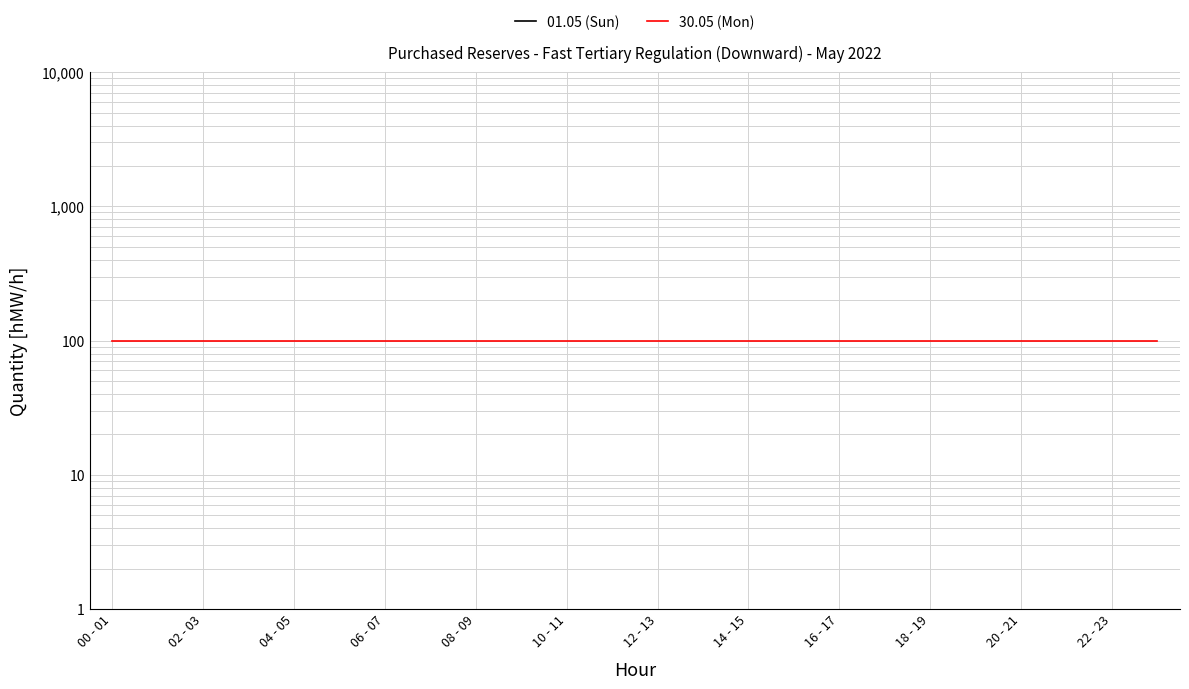

What is the sum of the 30.05 (Mon) values at 14 - 15 and 22?

200.0